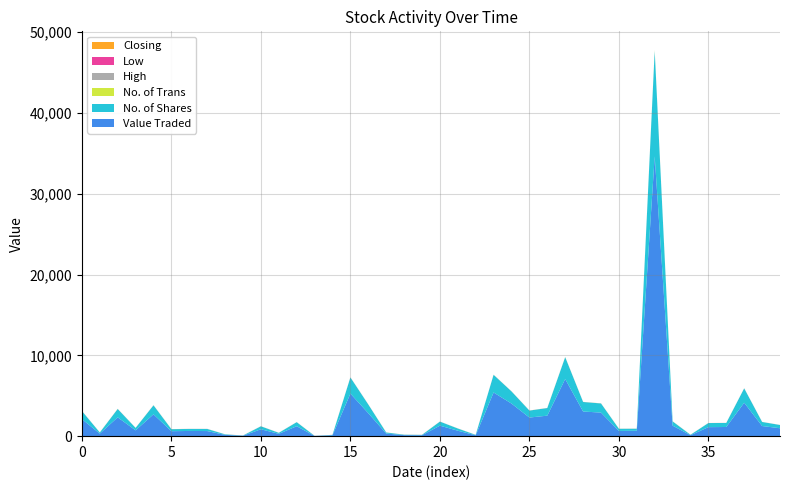

Reading left to right, what are all the values shown in this chart?

Value Traded: 24/03/2024=2111.0	25/02/2024=312.0	18/02/2024=2332.0	11/02/2024=720.0	04/02/2024=2703.0	07/01/2024=613.0	24/12/2023=645.0	17/12/2023=632.0	03/12/2023=158.0	26/11/2023=54.0	05/11/2023=854.0	29/10/2023=290.0	22/10/2023=1230.0	15/10/2023=26.0	08/10/2023=112.0	01/10/2023=5269.0	17/09/2023=2841.0	13/08/2023=324.0	30/07/2023=126.0	23/07/2023=113.0	09/07/2023=1300.0	02/07/2023=675.0	11/06/2023=110.0	04/06/2023=5409.0	28/05/2023=4033.0	21/05/2023=2304.0	14/05/2023=2538.0	01/05/2023=7072.0	16/04/2023=3050.0	26/03/2023=2917.0	19/02/2023=646.0	02/01/2023=668.0	26/12/2022=34637.0	18/12/2022=1302.0	11/12/2022=118.0	06/11/2022=1115.0	30/10/2022=1135.0	16/10/2022=4136.0	18/09/2022=1255.0	11/09/2022=980.0
No. of Shares: 24/03/2024=1000.0	25/02/2024=137.0	18/02/2024=1030.0	11/02/2024=300.0	04/02/2024=1111.0	07/01/2024=250.0	24/12/2023=250.0	17/12/2023=261.0	03/12/2023=63.0	26/11/2023=23.0	05/11/2023=365.0	29/10/2023=118.0	22/10/2023=500.0	15/10/2023=10.0	08/10/2023=44.0	01/10/2023=1996.0	17/09/2023=1076.0	13/08/2023=129.0	30/07/2023=50.0	23/07/2023=45.0	09/07/2023=500.0	02/07/2023=270.0	11/06/2023=47.0	04/06/2023=2181.0	28/05/2023=1505.0	21/05/2023=860.0	14/05/2023=940.0	01/05/2023=2700.0	16/04/2023=1179.0	26/03/2023=1131.0	19/02/2023=265.0	02/01/2023=250.0	26/12/2022=13021.0	18/12/2022=525.0	11/12/2022=50.0	06/11/2022=507.0	30/10/2022=500.0	16/10/2022=1775.0	18/09/2022=500.0	11/09/2022=400.0
High: 24/03/2024=2.1	25/02/2024=2.3	18/02/2024=2.5	11/02/2024=2.4	04/02/2024=2.6	07/01/2024=2.5	24/12/2023=2.6	17/12/2023=2.4	03/12/2023=2.5	26/11/2023=2.4	05/11/2023=2.3	29/10/2023=2.5	22/10/2023=2.5	15/10/2023=2.6	08/10/2023=2.5	01/10/2023=2.6	17/09/2023=2.6	13/08/2023=2.5	30/07/2023=2.5	23/07/2023=2.5	09/07/2023=2.6	02/07/2023=2.5	11/06/2023=2.3	04/06/2023=2.5	28/05/2023=2.7	21/05/2023=2.7	14/05/2023=2.7	01/05/2023=2.6	16/04/2023=2.6	26/03/2023=2.7	19/02/2023=2.5	02/01/2023=2.7	26/12/2022=2.9	18/12/2022=2.5	11/12/2022=2.4	06/11/2022=2.2	30/10/2022=2.3	16/10/2022=2.3	18/09/2022=2.5	11/09/2022=2.5
Low: 24/03/2024=2.1	25/02/2024=2.3	18/02/2024=2.2	11/02/2024=2.4	04/02/2024=2.4	07/01/2024=2.5	24/12/2023=2.6	17/12/2023=2.4	03/12/2023=2.4	26/11/2023=2.4	05/11/2023=2.3	29/10/2023=2.5	22/10/2023=2.5	15/10/2023=2.6	08/10/2023=2.5	01/10/2023=2.6	17/09/2023=2.5	13/08/2023=2.5	30/07/2023=2.5	23/07/2023=2.5	09/07/2023=2.6	02/07/2023=2.5	11/06/2023=2.3	04/06/2023=2.5	28/05/2023=2.7	21/05/2023=2.7	14/05/2023=2.7	01/05/2023=2.6	16/04/2023=2.5	26/03/2023=2.5	19/02/2023=2.3	02/01/2023=2.7	26/12/2022=2.5	18/12/2022=2.4	11/12/2022=2.4	06/11/2022=2.2	30/10/2022=2.3	16/10/2022=2.3	18/09/2022=2.5	11/09/2022=2.5
Closing: 24/03/2024=2.1	25/02/2024=2.3	18/02/2024=2.5	11/02/2024=2.4	04/02/2024=2.4	07/01/2024=2.5	24/12/2023=2.6	17/12/2023=2.4	03/12/2023=2.5	26/11/2023=2.4	05/11/2023=2.3	29/10/2023=2.5	22/10/2023=2.5	15/10/2023=2.6	08/10/2023=2.5	01/10/2023=2.6	17/09/2023=2.6	13/08/2023=2.5	30/07/2023=2.5	23/07/2023=2.5	09/07/2023=2.6	02/07/2023=2.5	11/06/2023=2.3	04/06/2023=2.5	28/05/2023=2.7	21/05/2023=2.7	14/05/2023=2.7	01/05/2023=2.6	16/04/2023=2.6	26/03/2023=2.7	19/02/2023=2.5	02/01/2023=2.7	26/12/2022=2.9	18/12/2022=2.5	11/12/2022=2.4	06/11/2022=2.2	30/10/2022=2.3	16/10/2022=2.3	18/09/2022=2.5	11/09/2022=2.5
No. of Trans: 24/03/2024=2.0	25/02/2024=3.0	18/02/2024=6.0	11/02/2024=1.0	04/02/2024=6.0	07/01/2024=5.0	24/12/2023=2.0	17/12/2023=1.0	03/12/2023=2.0	26/11/2023=1.0	05/11/2023=2.0	29/10/2023=1.0	22/10/2023=1.0	15/10/2023=1.0	08/10/2023=1.0	01/10/2023=5.0	17/09/2023=2.0	13/08/2023=1.0	30/07/2023=3.0	23/07/2023=2.0	09/07/2023=1.0	02/07/2023=3.0	11/06/2023=1.0	04/06/2023=4.0	28/05/2023=4.0	21/05/2023=3.0	14/05/2023=5.0	01/05/2023=12.0	16/04/2023=6.0	26/03/2023=5.0	19/02/2023=3.0	02/01/2023=3.0	26/12/2022=56.0	18/12/2022=7.0	11/12/2022=1.0	06/11/2022=2.0	30/10/2022=1.0	16/10/2022=2.0	18/09/2022=1.0	11/09/2022=1.0